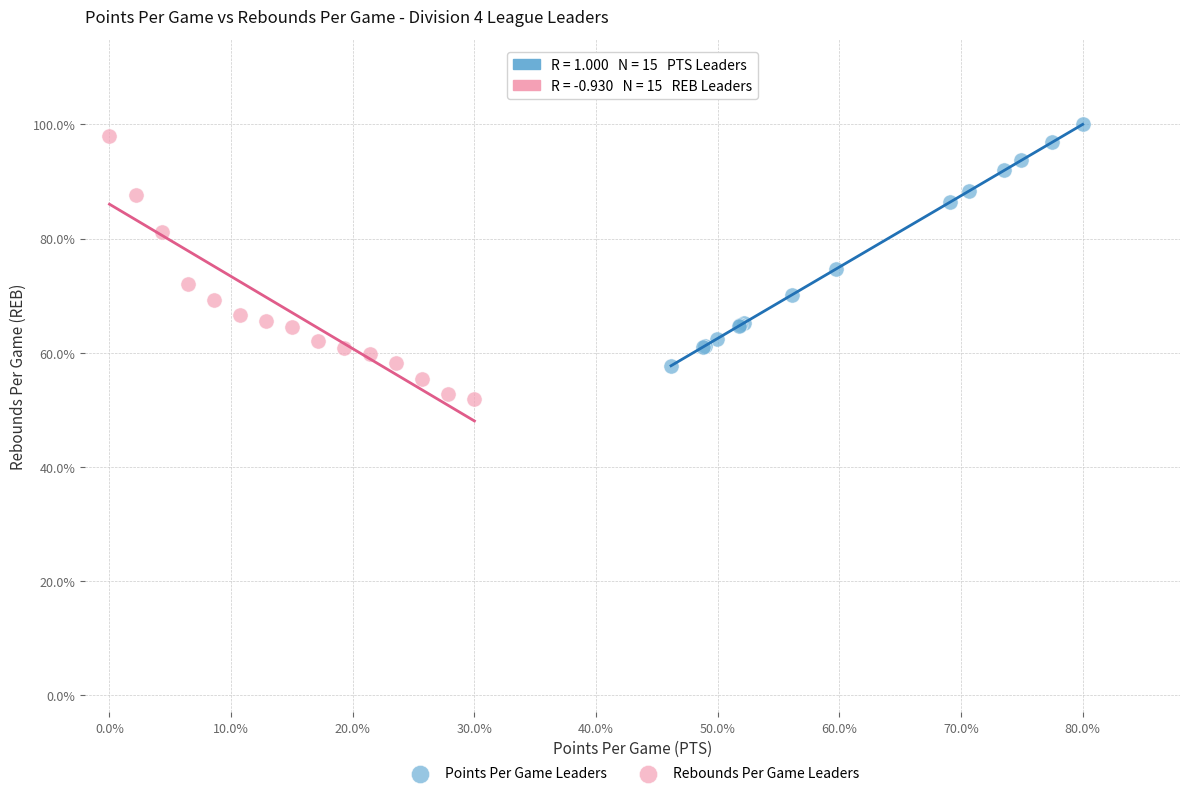

Which series reaches the minimum Y coordinate?

Rebounds Per Game Leaders